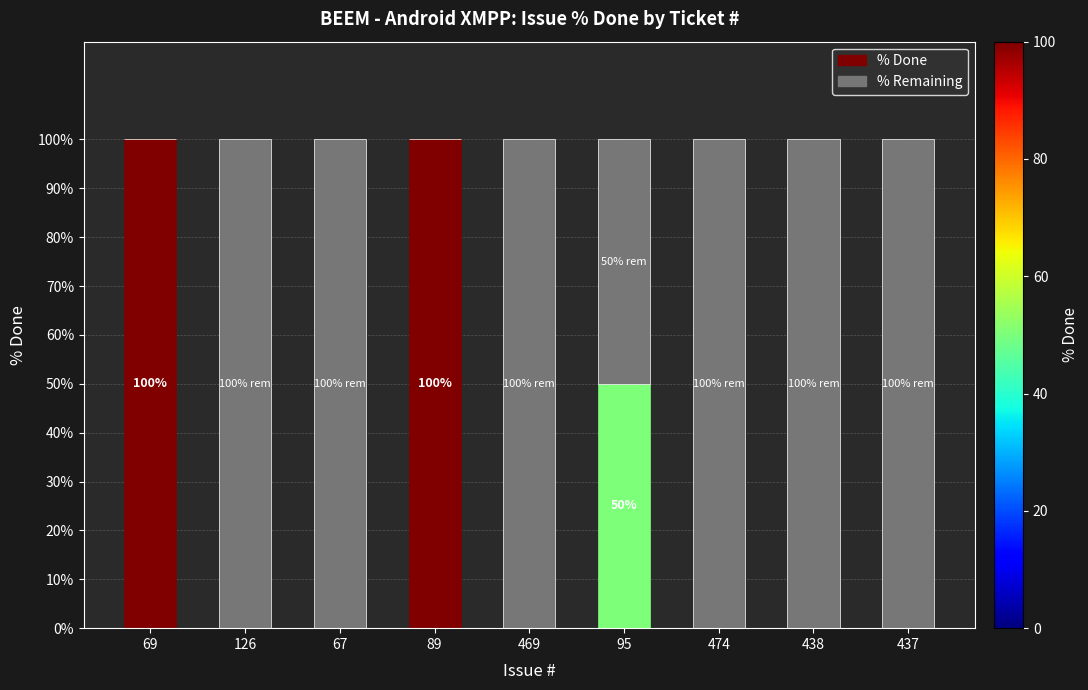

Are the bars horizontal?

No